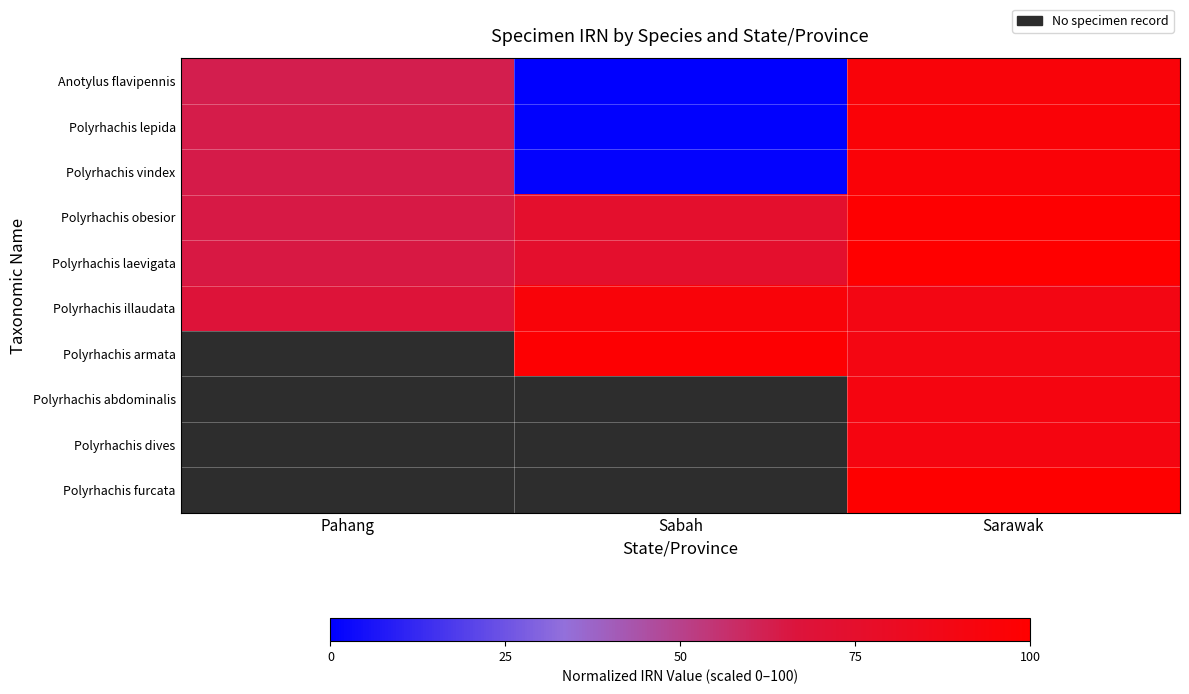

Between Pahang and Sabah, which is larger?

Pahang